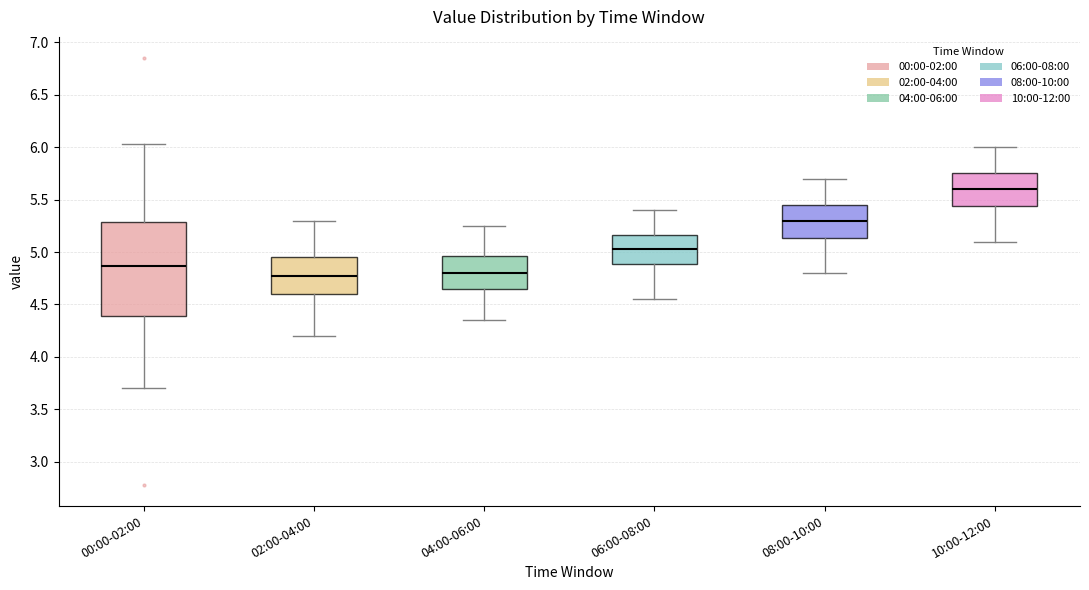

Where is the lower edge of the box for 04:00-06:00 on the y-axis? The values are not printed on the chart, so give them approximately, as read against the axis.

4.65